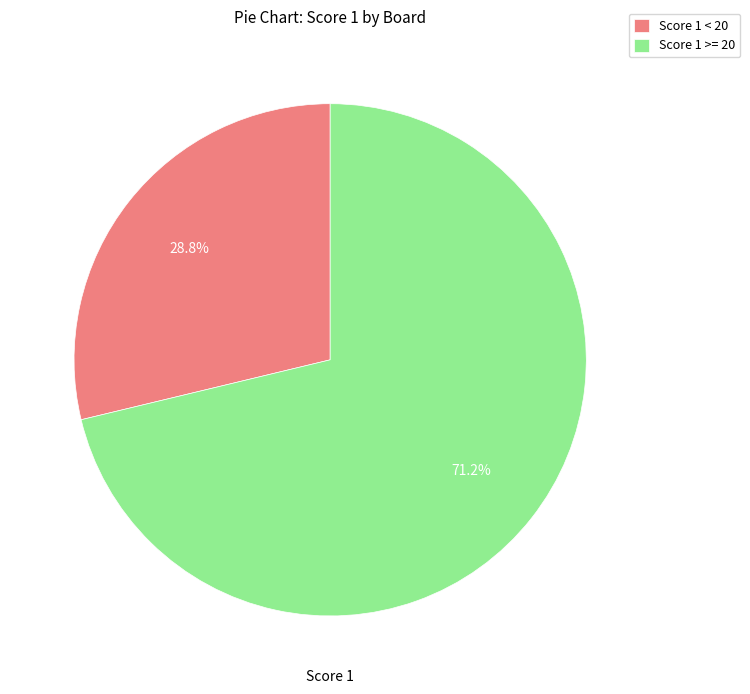

Which slice is the largest?

Score 1 >= 20